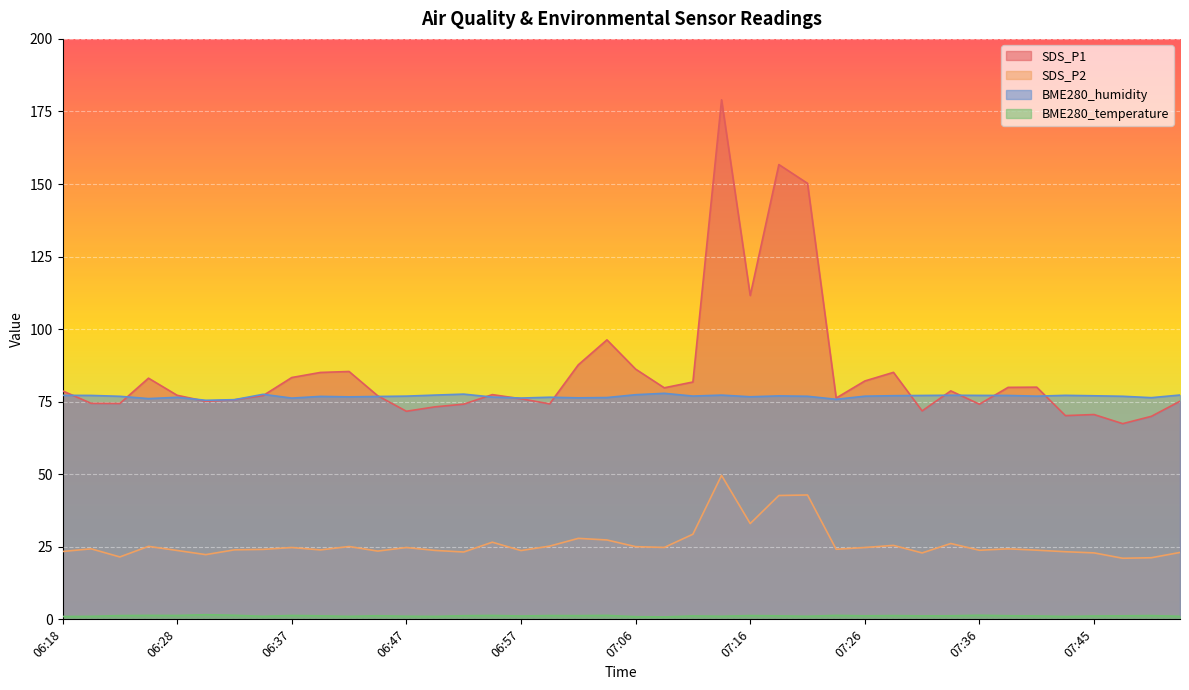

What is the lowest value of the SDS_P1 series?

67.4